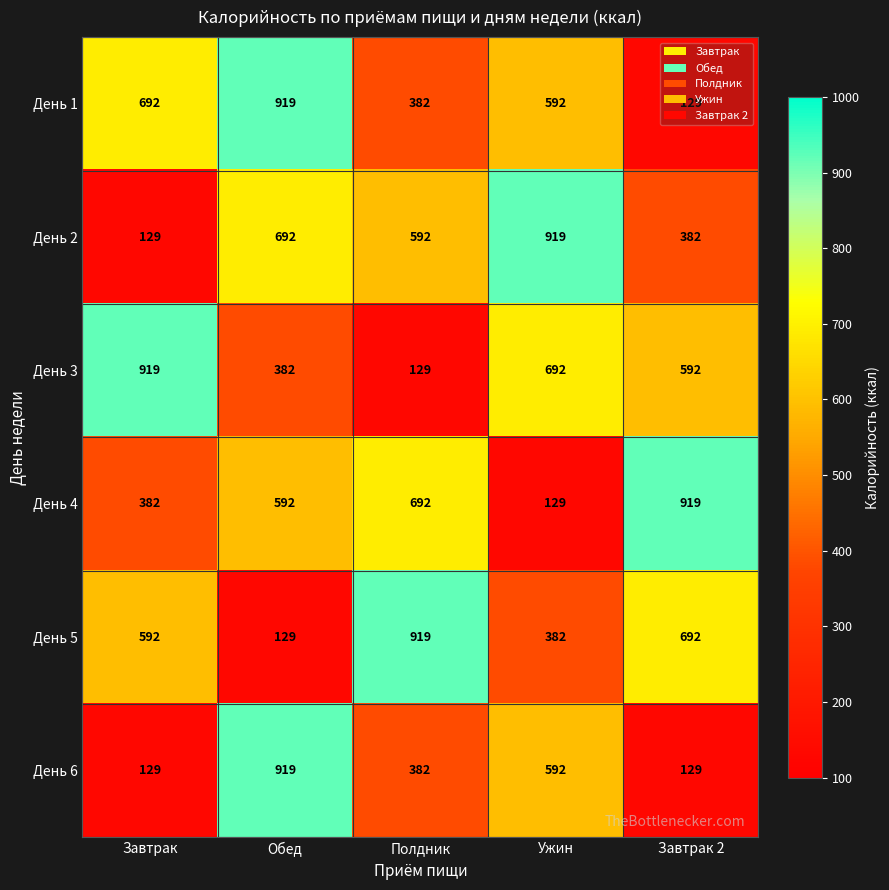

At how many categories does at least one series exceed 458?

5